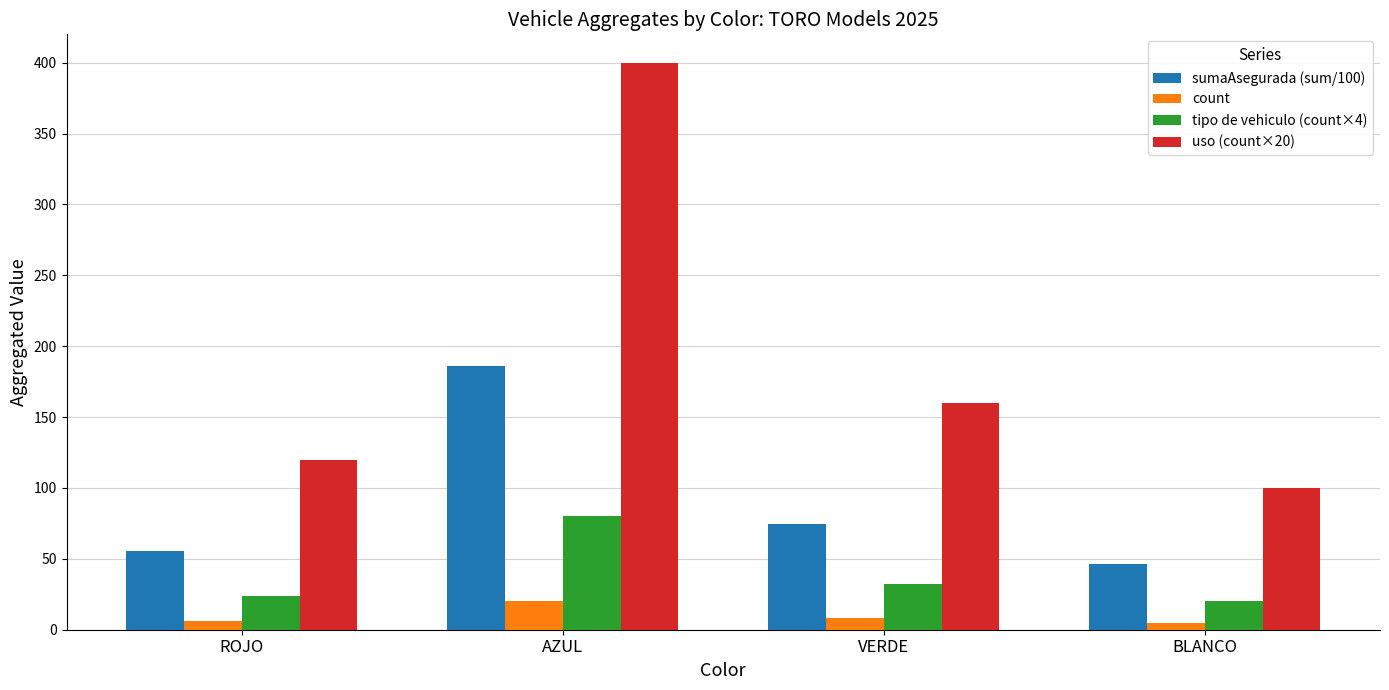

At which category is the sum across all series the highest?

AZUL